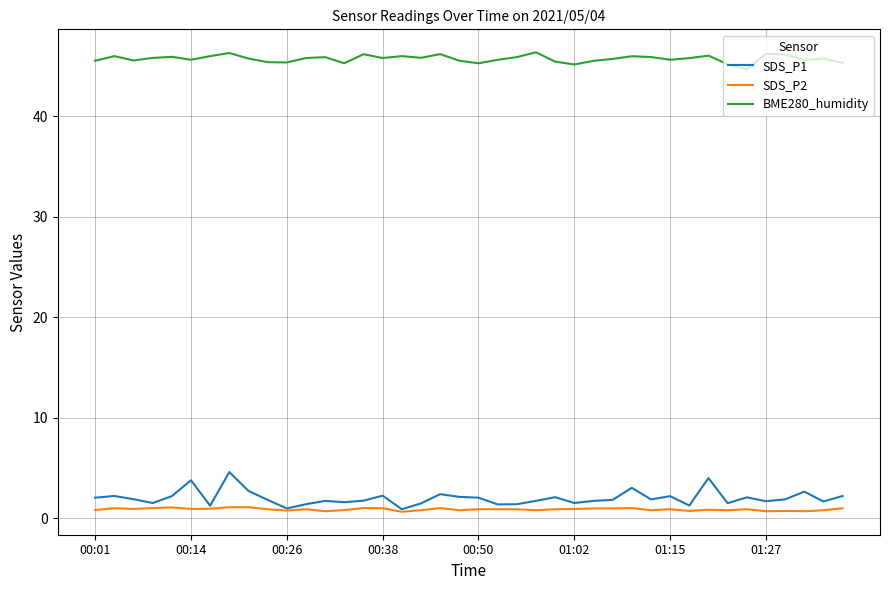

What is the difference between the maximum and minimum values in the BME280_humidity series?

1.7